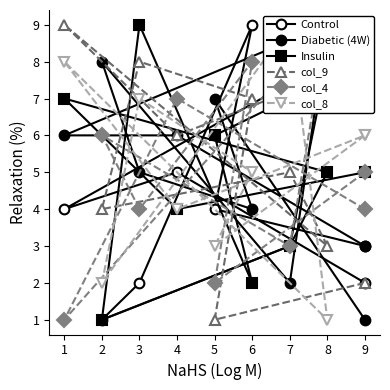

In Diabetic (4W), how many points are lower than both neighbors (excluding endpoints)?

2